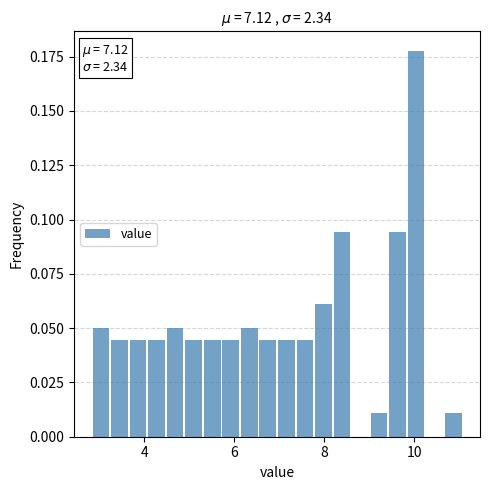

Read against the x-axis, roughly where is the centre of the tallest bar?

10.0